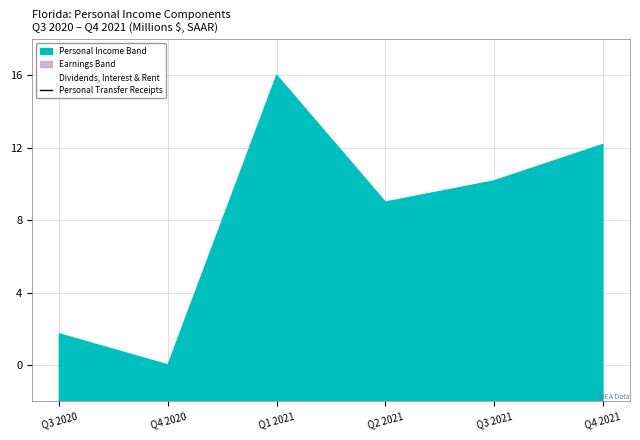

Which series has the largest range (max minus min)?

Personal Transfer Receipts